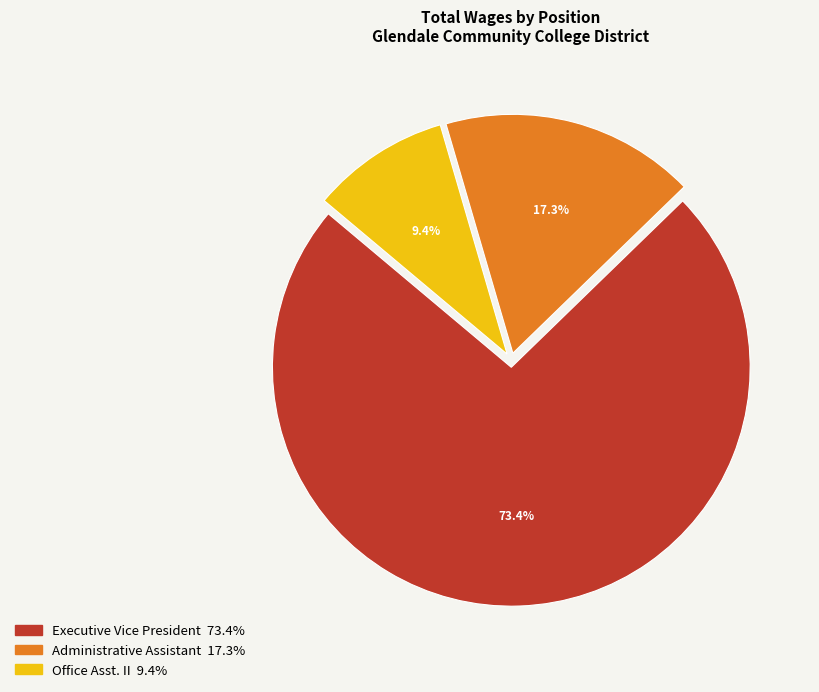

How much of the chart is everything except Office Asst. II?

90.6%